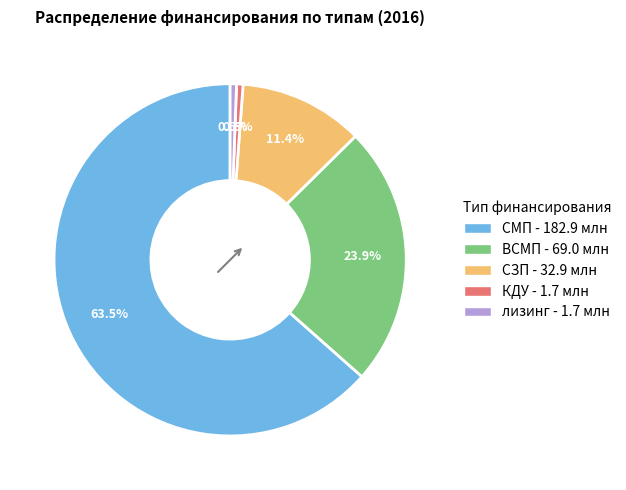

To the nearest percent, what percentage of the pie is СЗП?

11%